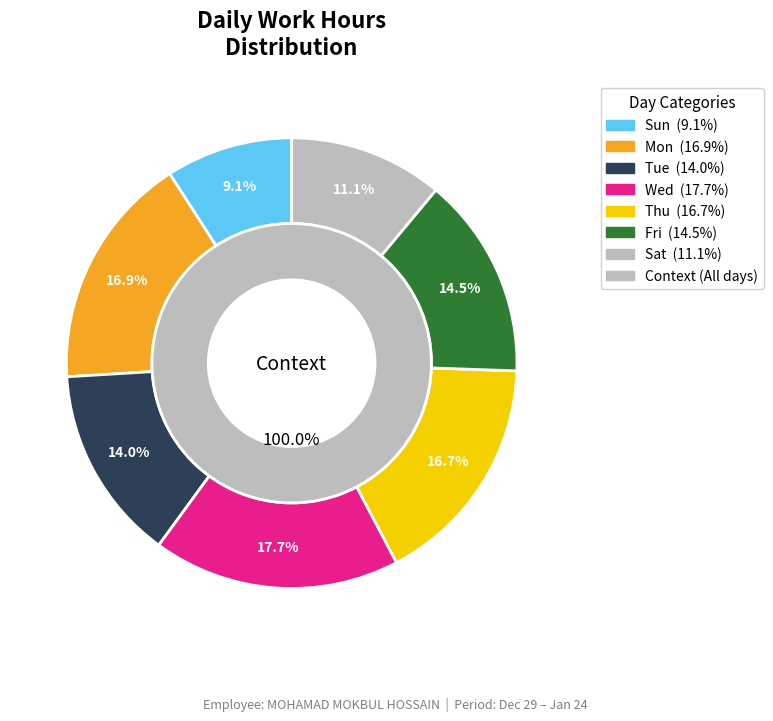

Which category has the smallest portion of the pie?

12-Sun